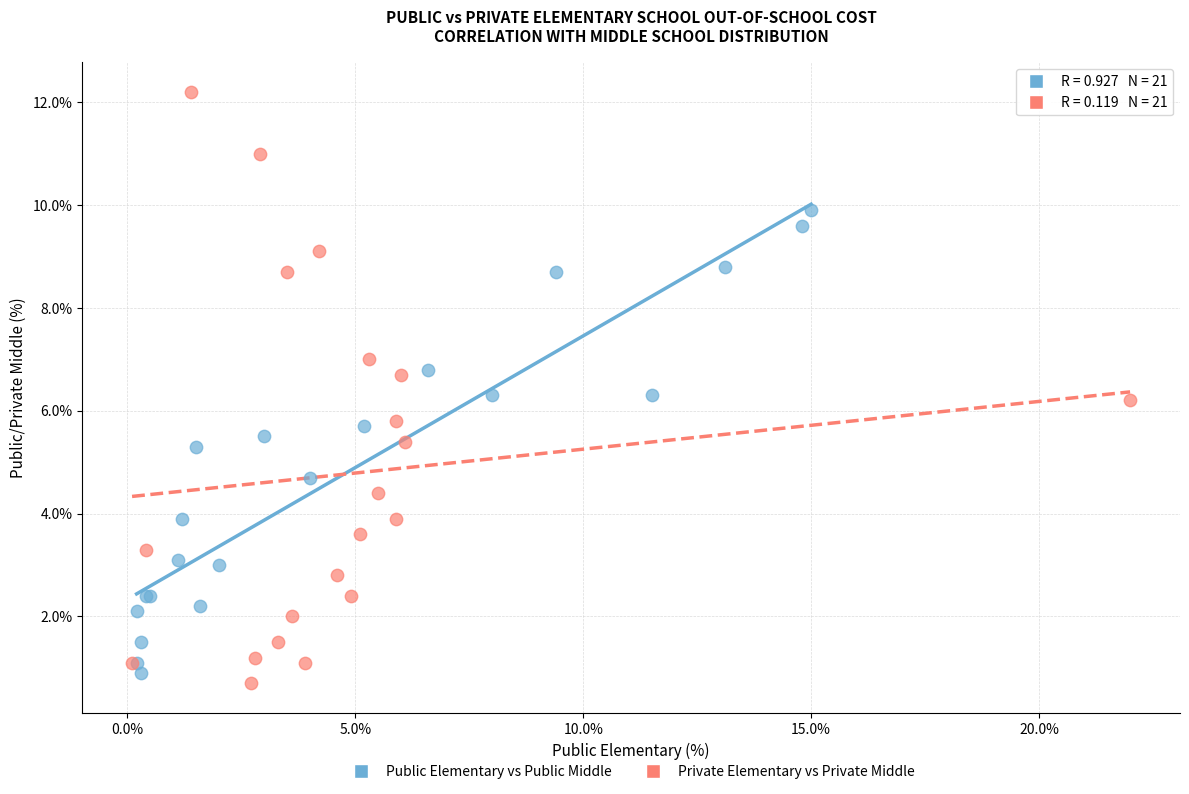

Which series has the widest spread of Y values?

Private Elementary vs Private Middle